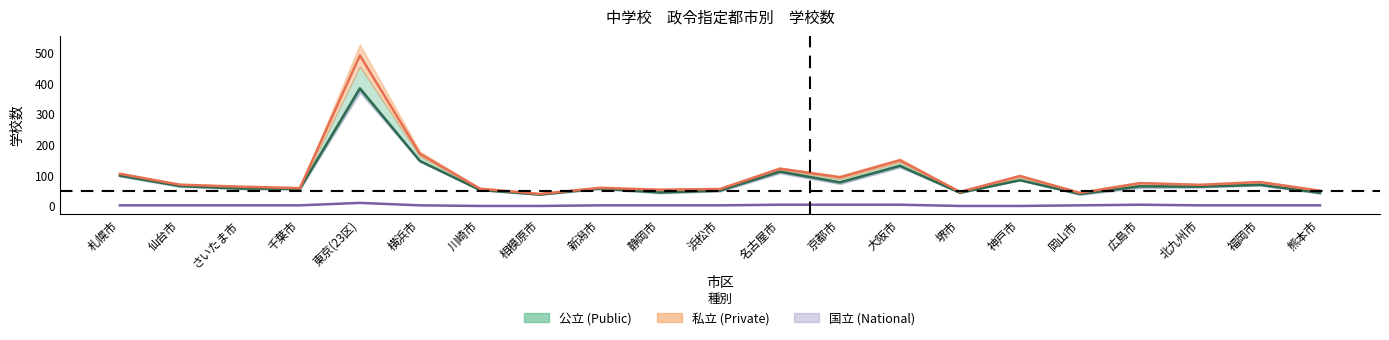

Reading left to right, extract all data points from this chart.

公立: 99.0	65.0	57.0	56.0	384.0	147.0	52.0	37.0	57.0	44.0	50.0	112.0	77.0	131.0	43.0	84.0	39.0	64.0	63.0	69.0	43.0
私立: 105.0	69.5	63.0	58.2	491.2	170.2	56.5	39.2	59.2	53.0	55.2	121.8	93.5	149.0	46.0	97.5	42.8	74.5	69.0	78.0	49.8
国立: 2.0	2.0	2.0	2.0	10.0	2.0	0.0	0.0	2.0	2.0	2.0	4.0	4.0	4.0	0.0	0.0	2.0	4.0	2.0	2.0	2.0